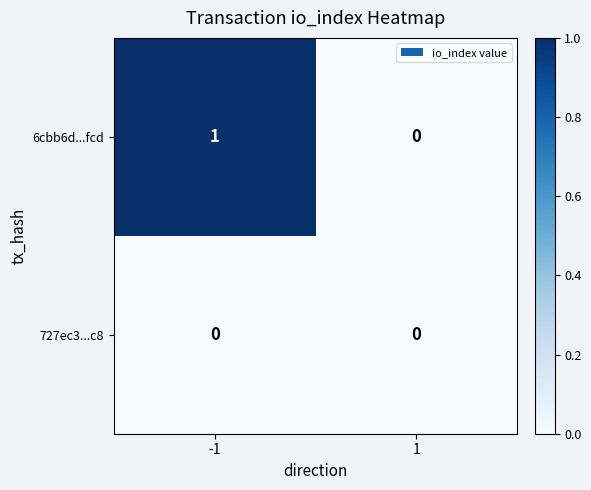

List the series in order of their peak value, highest first.

6cbb6d...fcd, 727ec3...c8